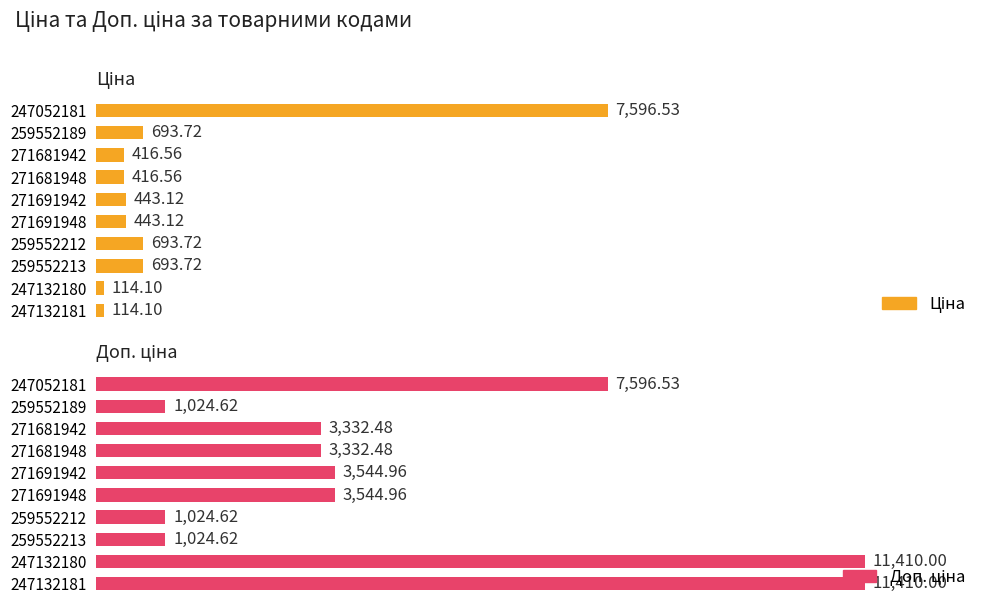

How many bars are there in total?

20